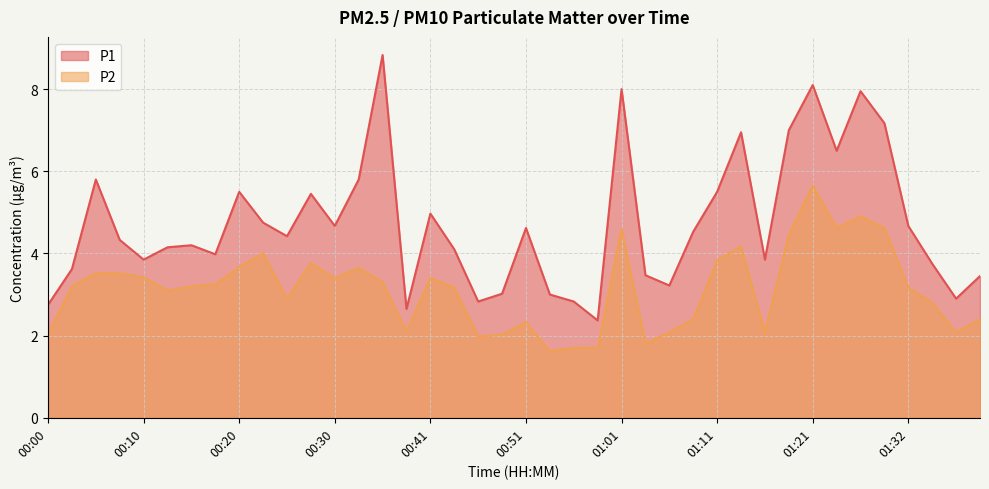

Between 00:43 and 01:34, which is larger?

00:43